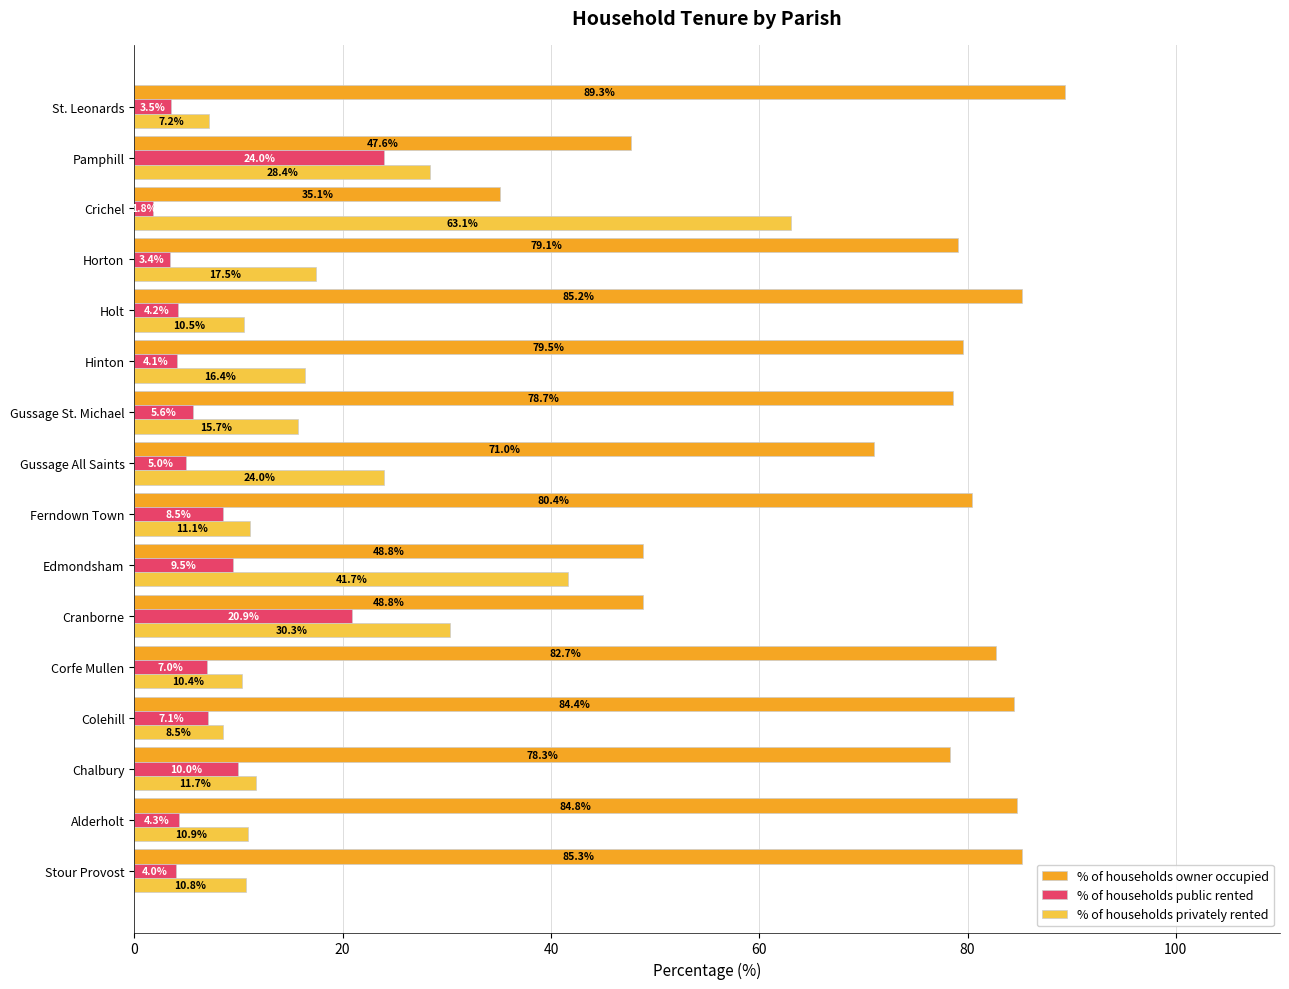

True or false: % of households privately rented has a value of 16.8 at Stour Provost.

False